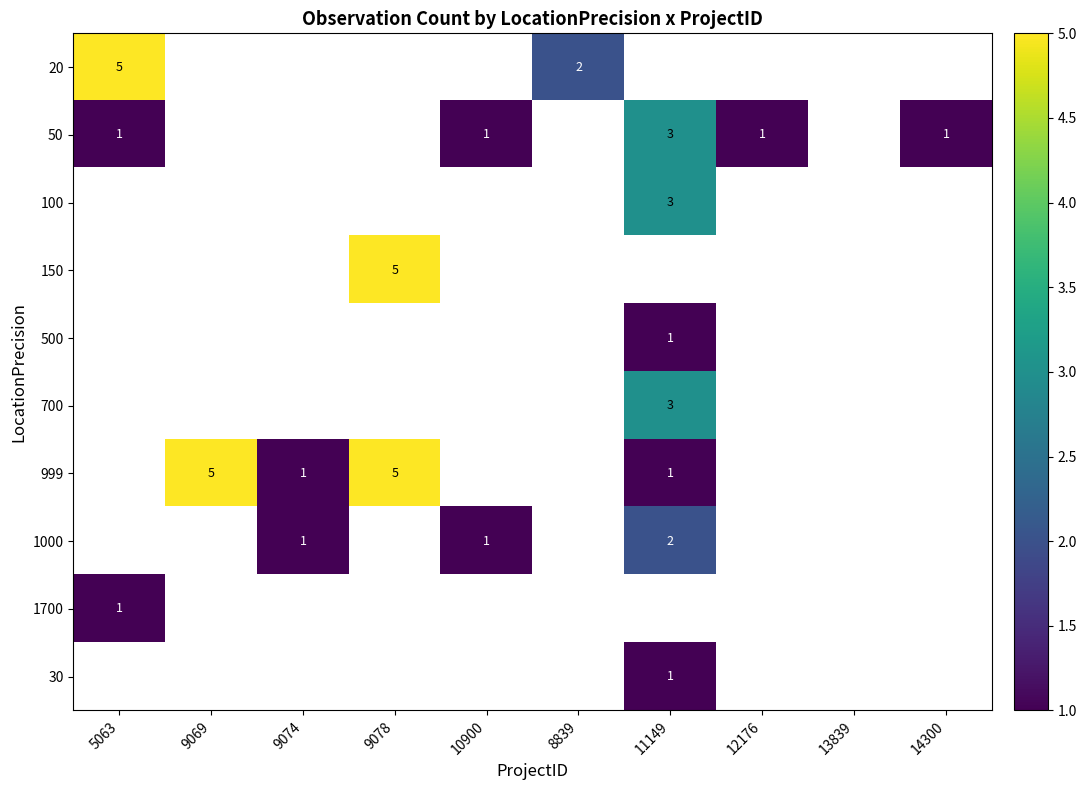

Is it true that 999 equals 1 at 9078?

False